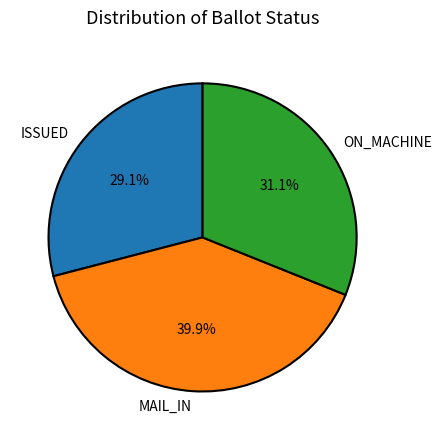

What percentage is NOT represented by MAIL_IN?

60.1%